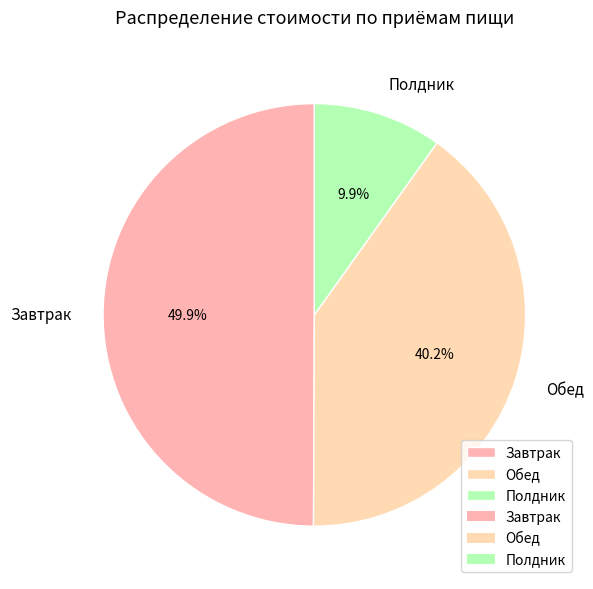

Is Полдник the majority of the pie?

No